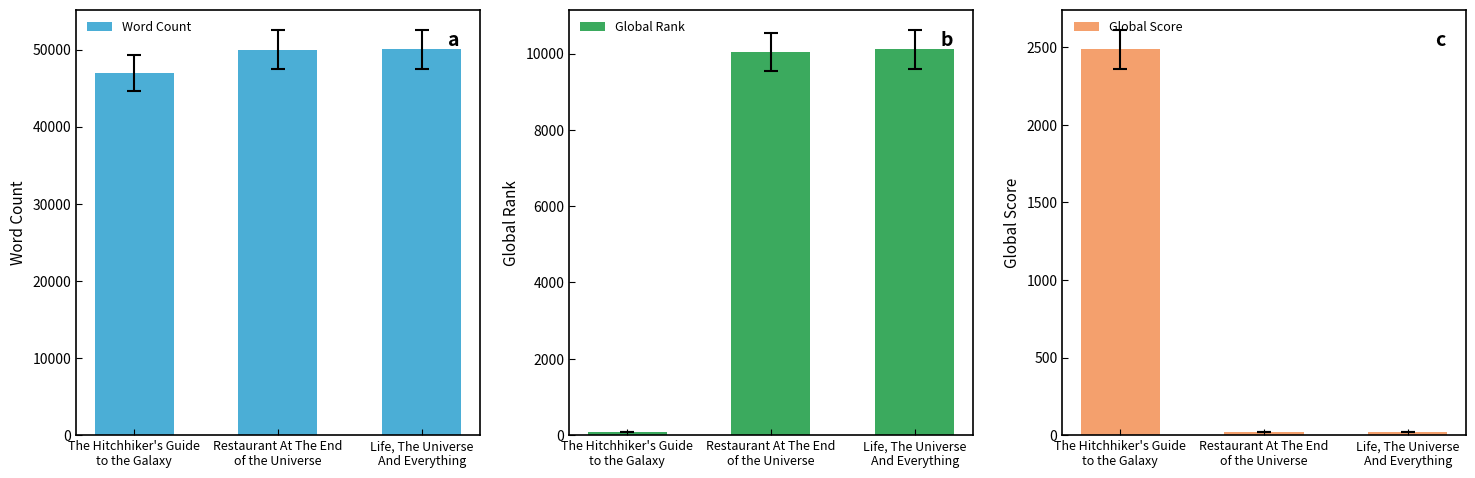

Which series changed the most between The Hitchhiker's Guide
to the Galaxy and Life, The Universe
And Everything?

Global Rank